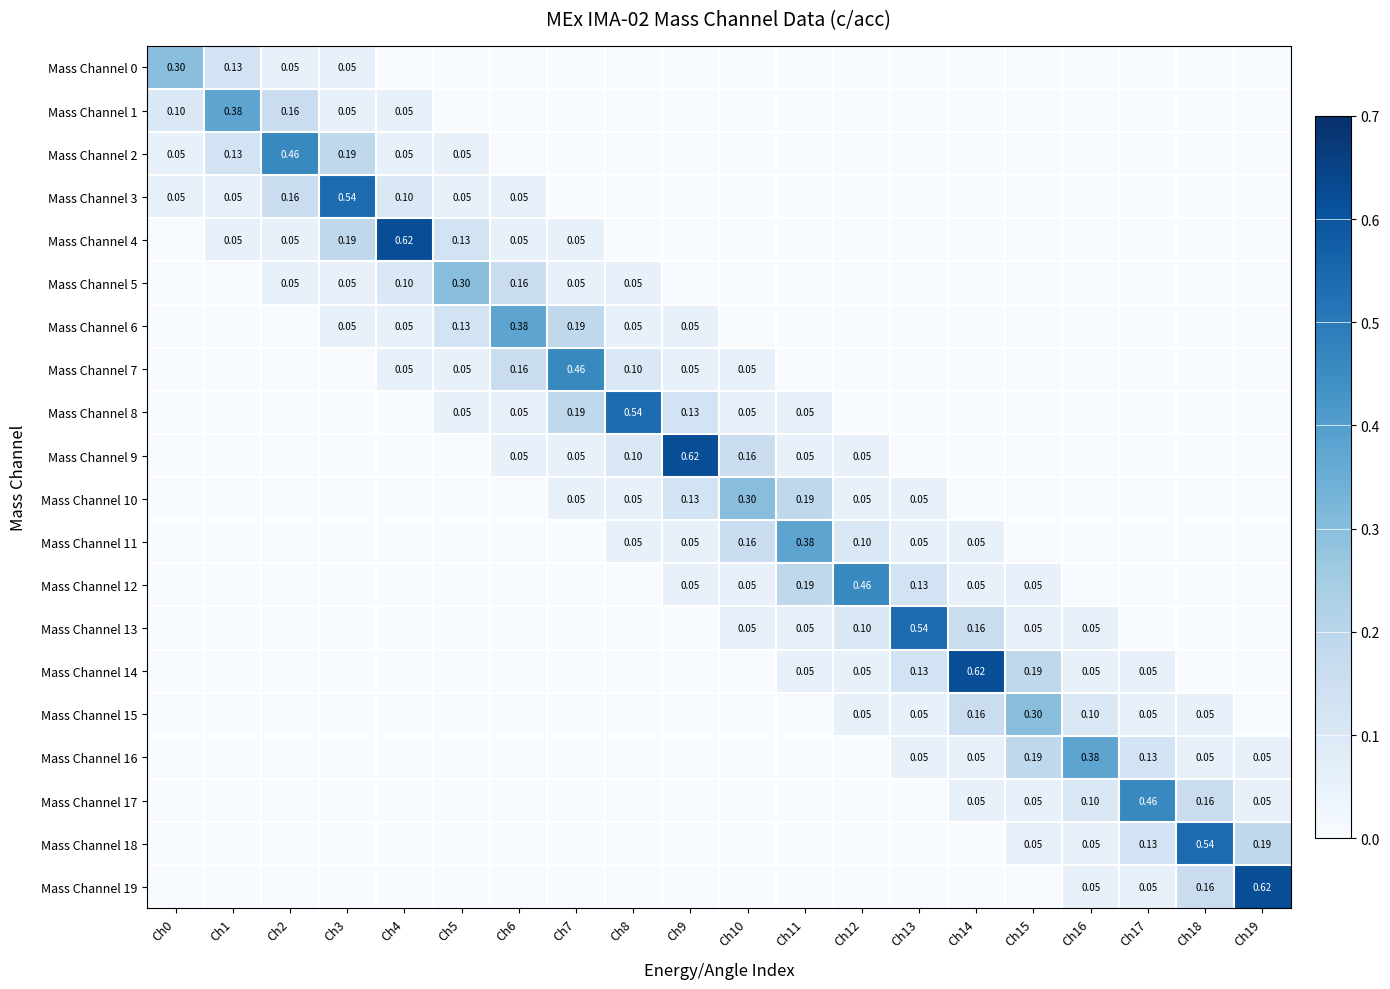

At which category does the chart reach its peak across all series?

Ch4